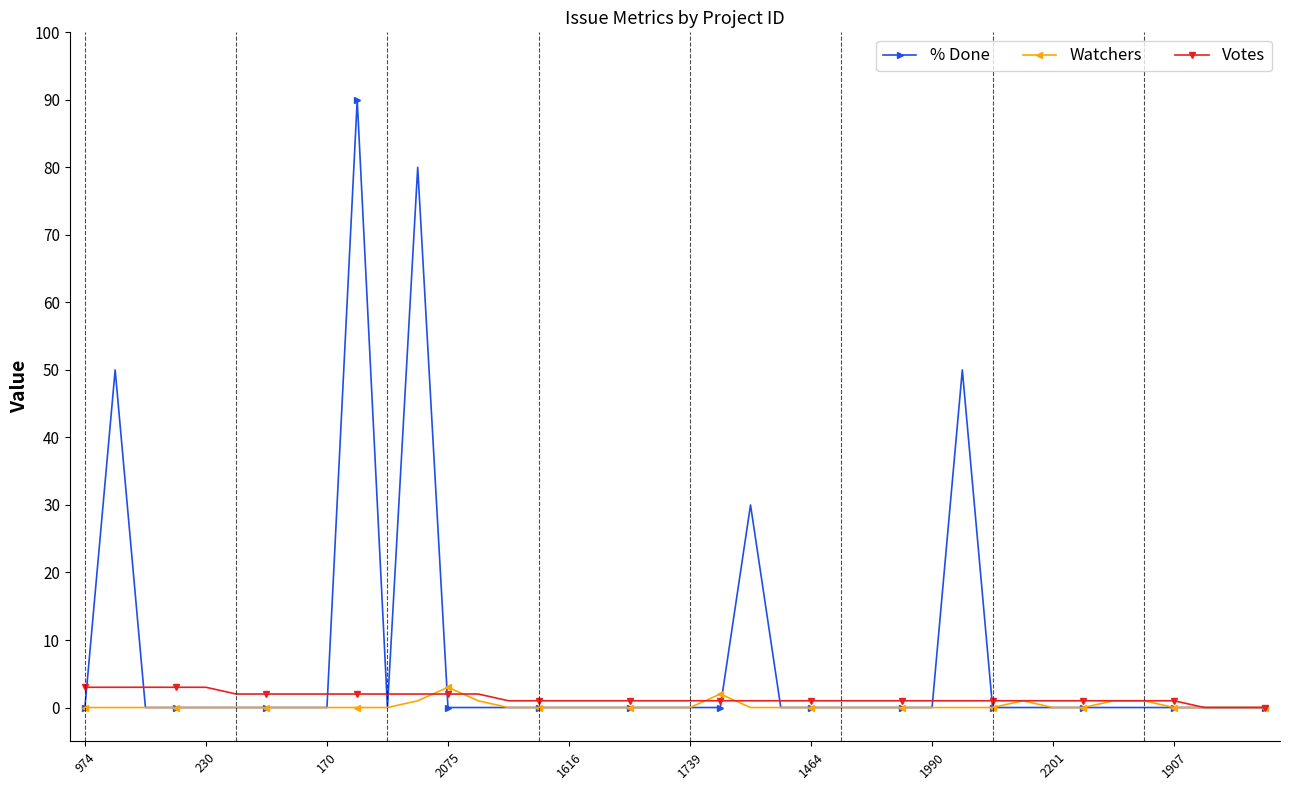

True or false: Watchers has more than 0 interior local peaks.

True